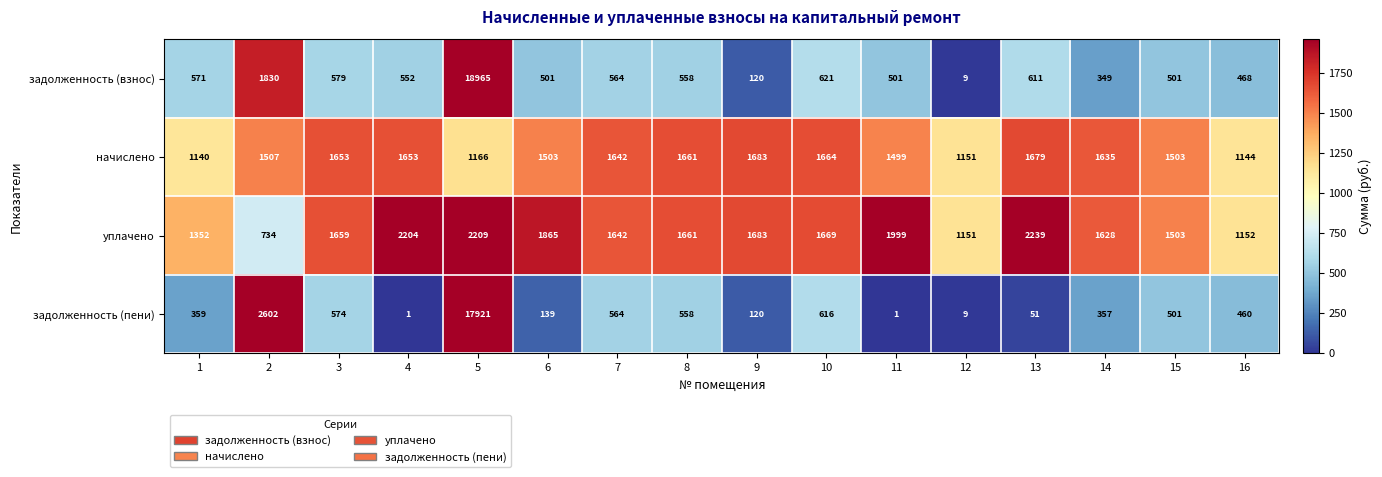

Is it true that задолженность (взнос) equals 857 at 1?

False